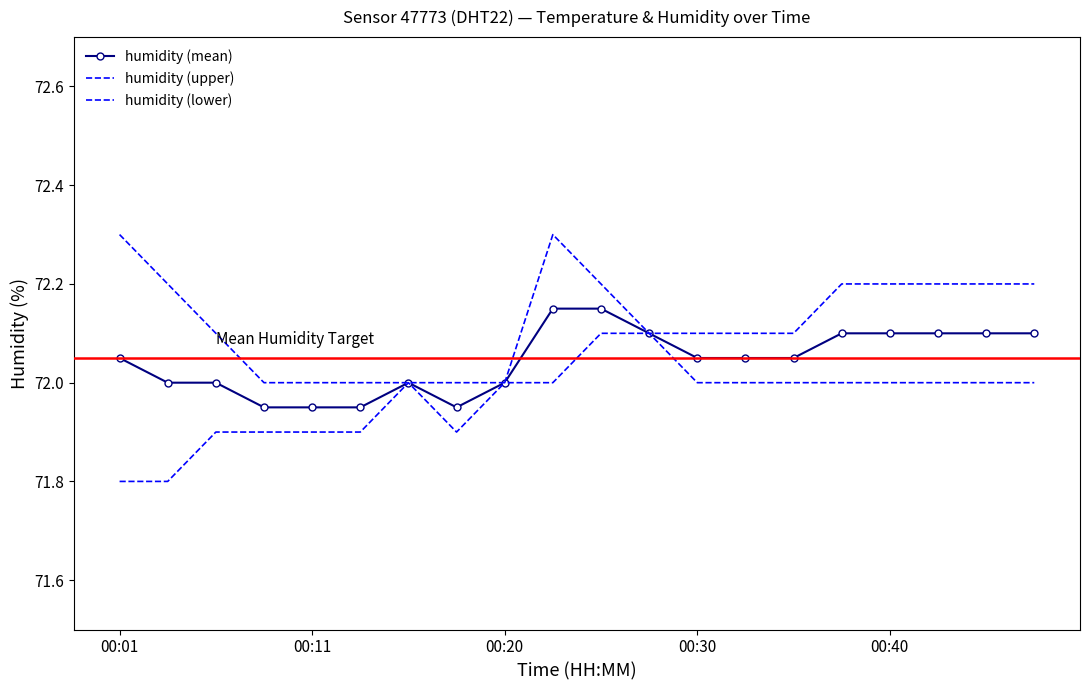

What is the label of the 1st point from the left?

00:01